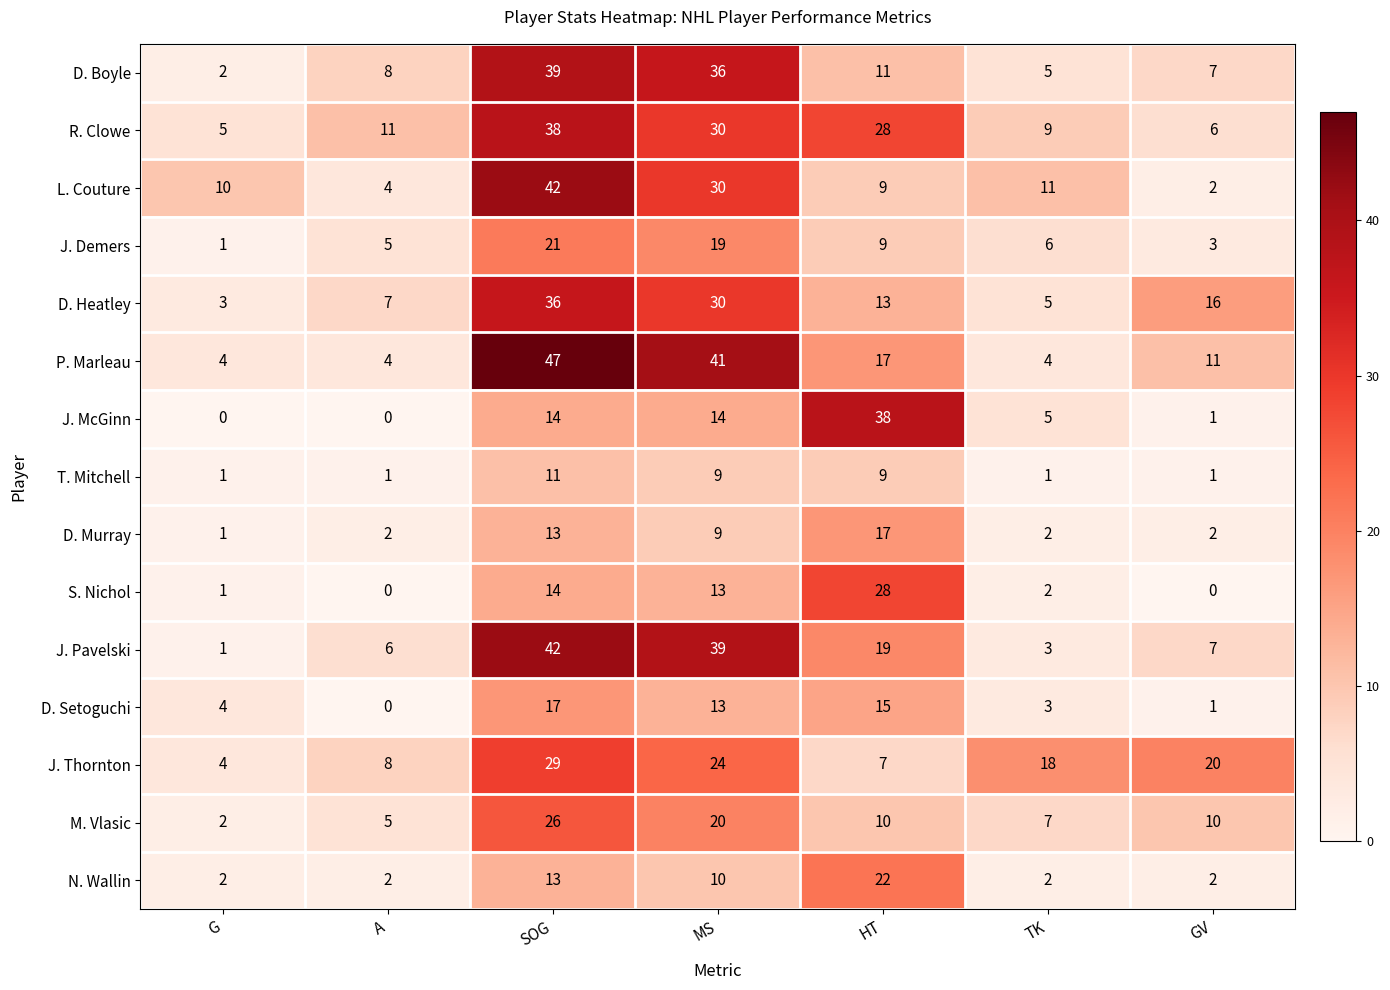

Between G and HT, which series saw the biggest shift?

J. McGinn